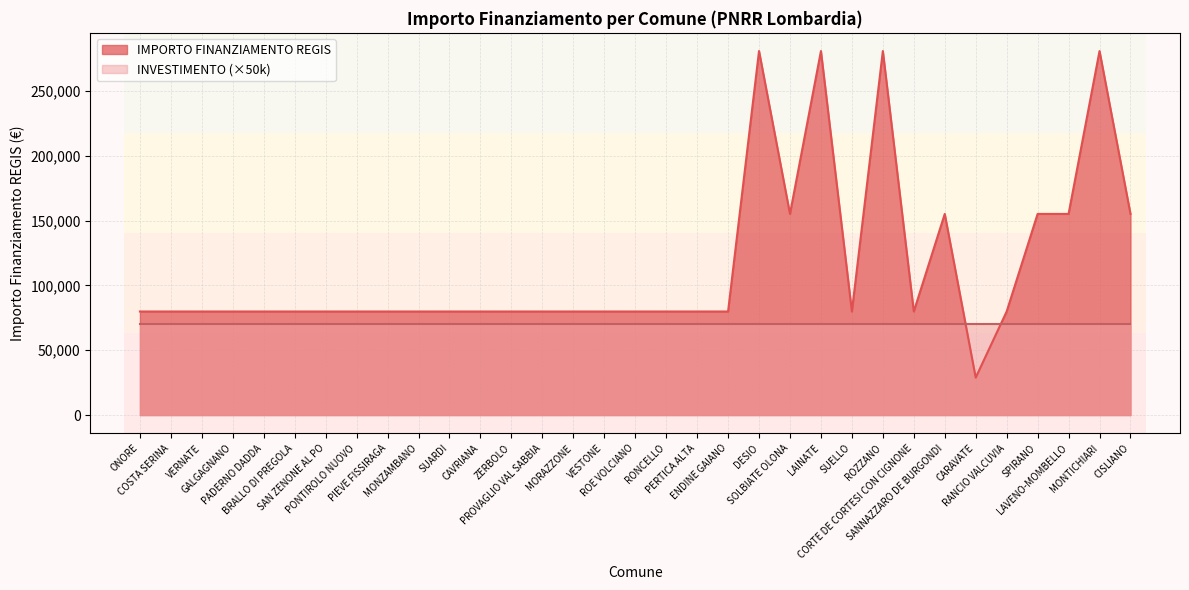

Which label corresponds to the smallest value in the chart?

CARAVATE